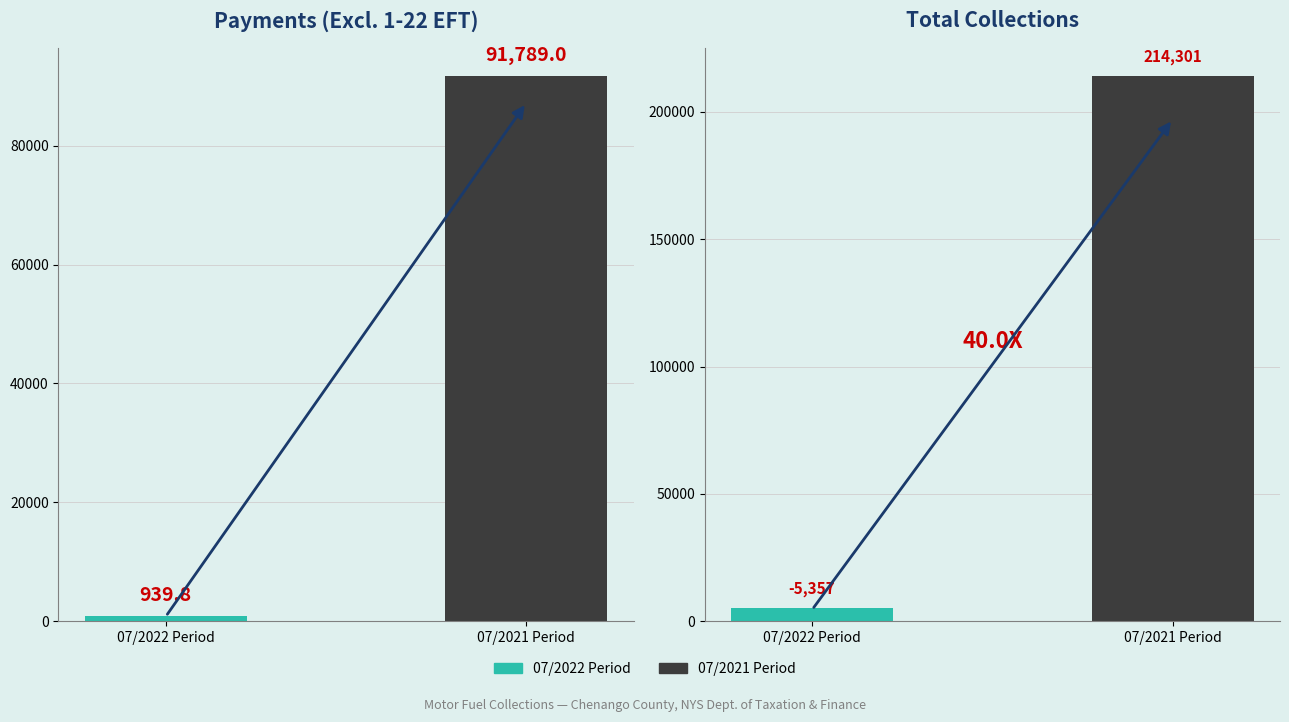

Between 07/2022 Period and 07/2021 Period, which is larger?

07/2021 Period